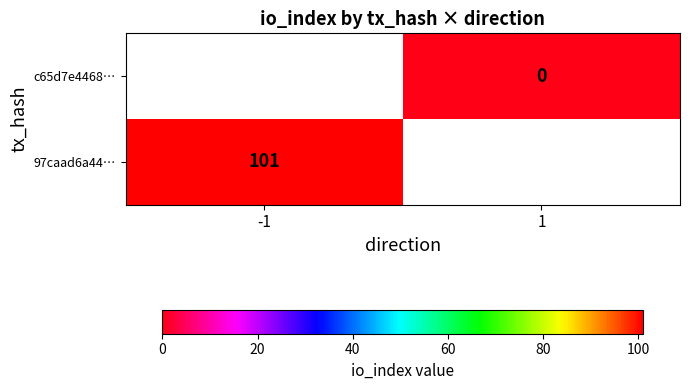

Which category has the highest value in the c65d7e4468… series?

-1